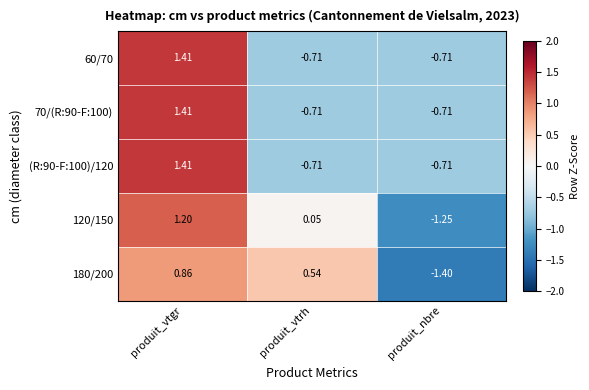

Where does the (R:90-F:100)/120 series first go above 0?

produit_vtgr